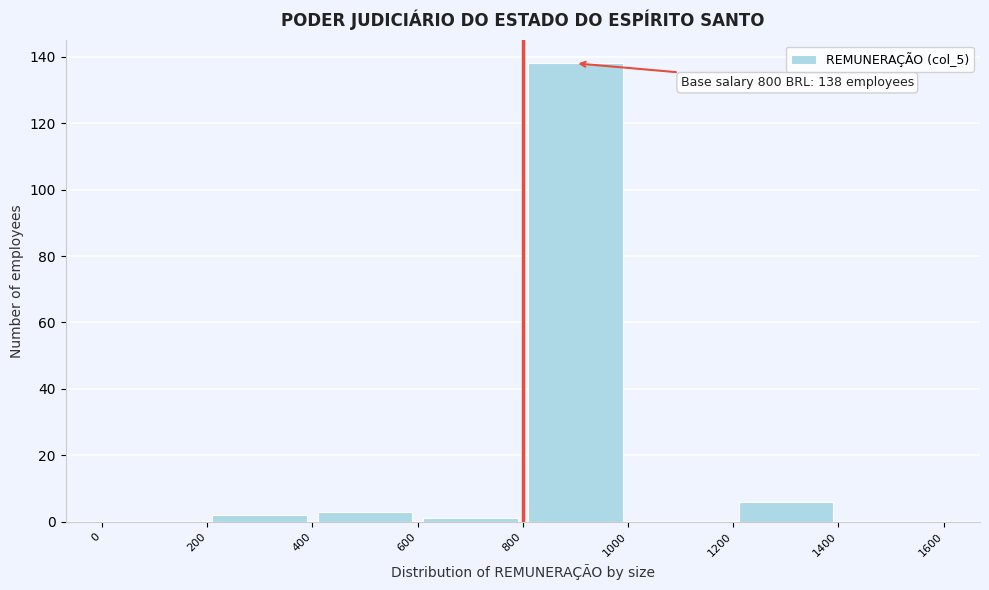

Over which range of the x-axis is the bar tallest?

800 to 1000